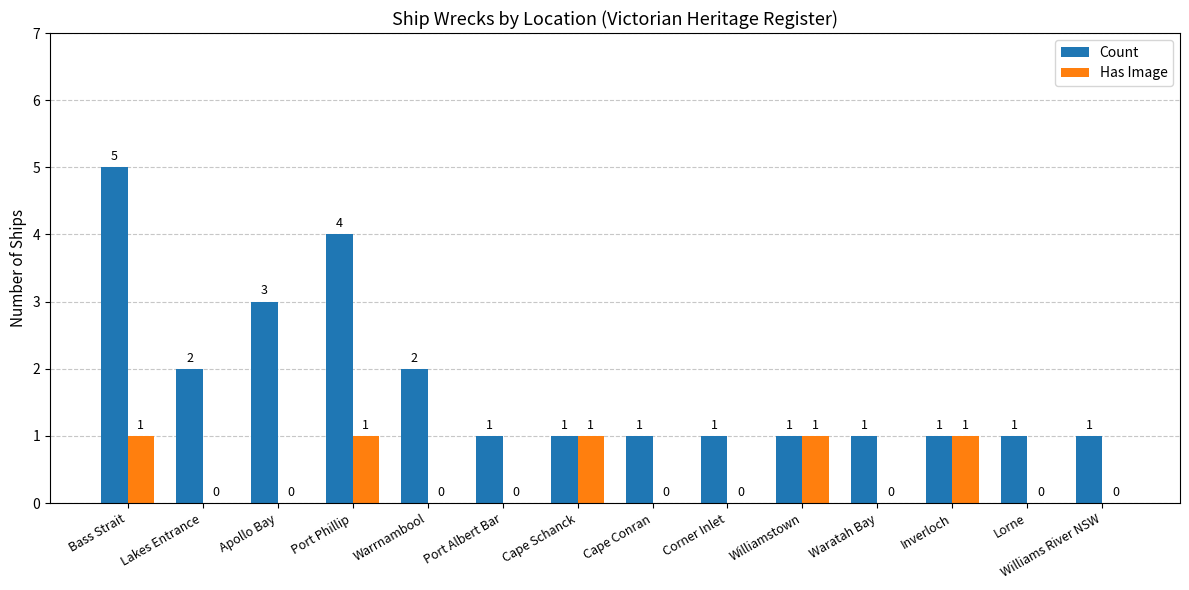

What are all the series names shown in the legend?

Count, Has Image